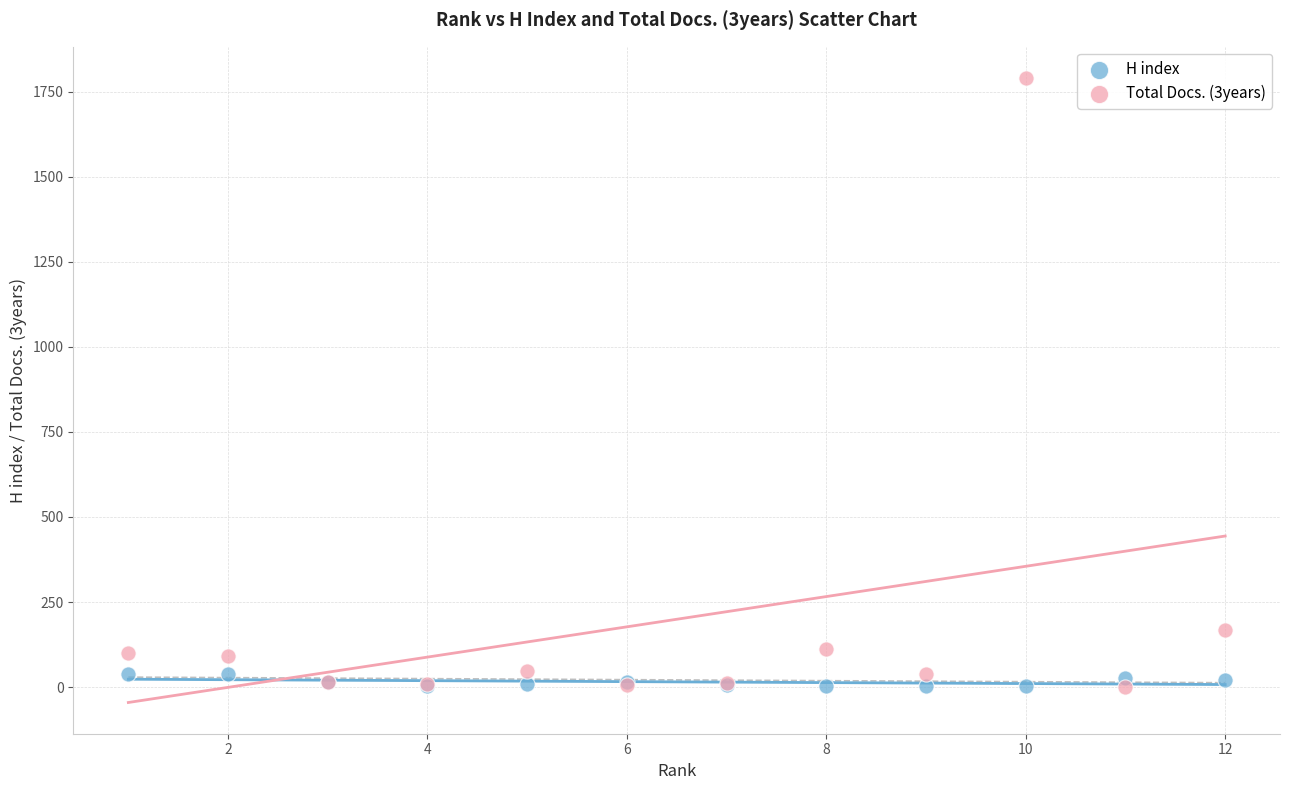

Which series contains the highest Y value?

Total Docs. (3years)